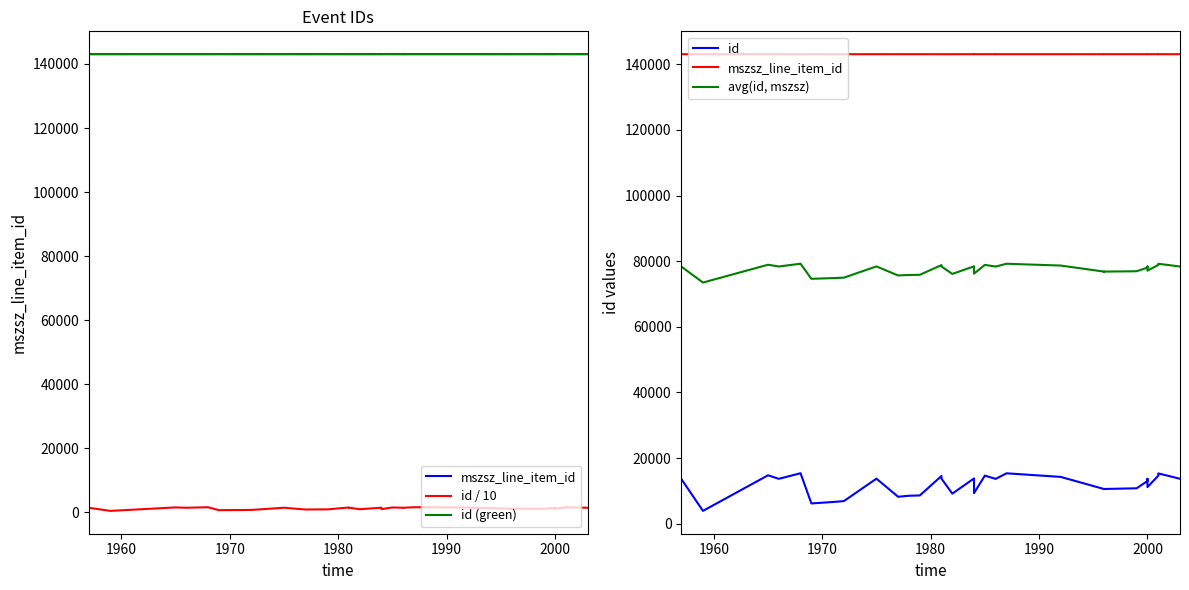

What is the minimum value shown in the chart?

392.3